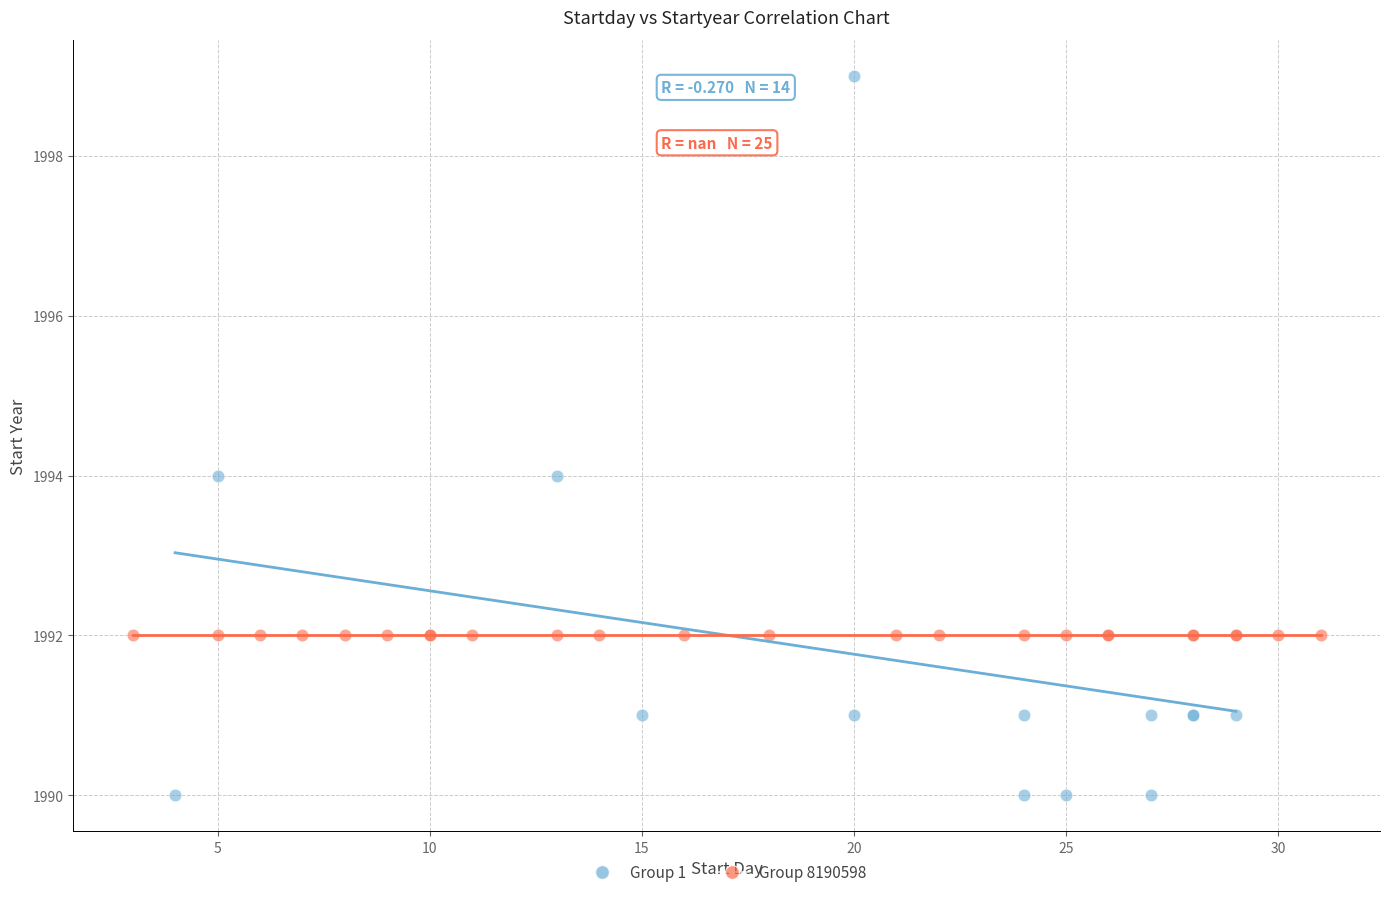

Which series reaches the minimum Y coordinate?

Group 1